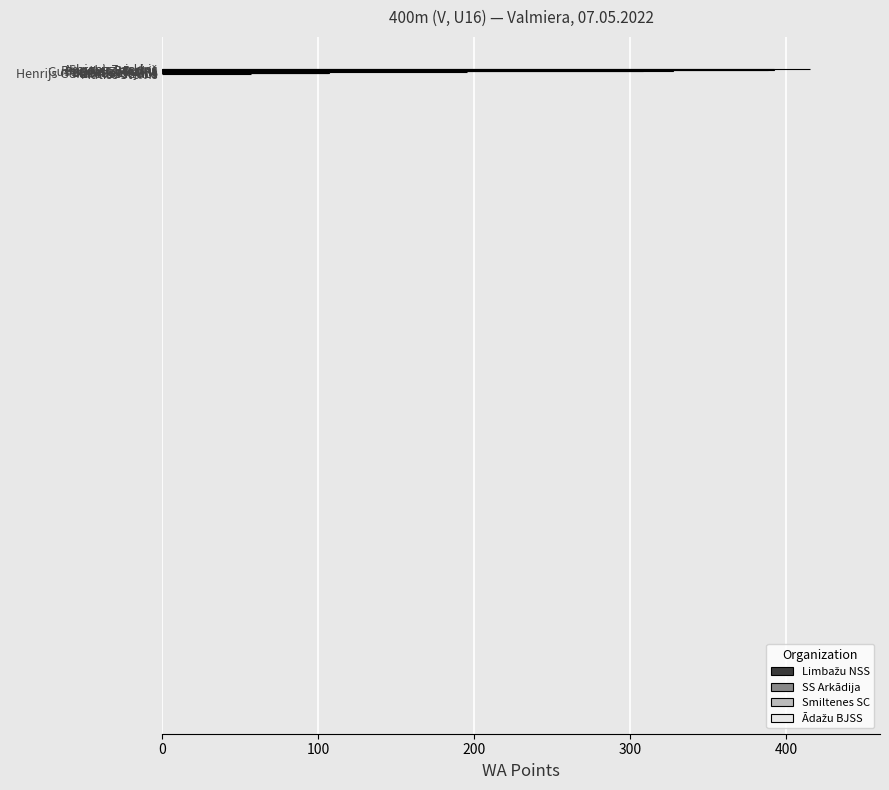

Where is the data nearest to the value 236?

Linards Bojans